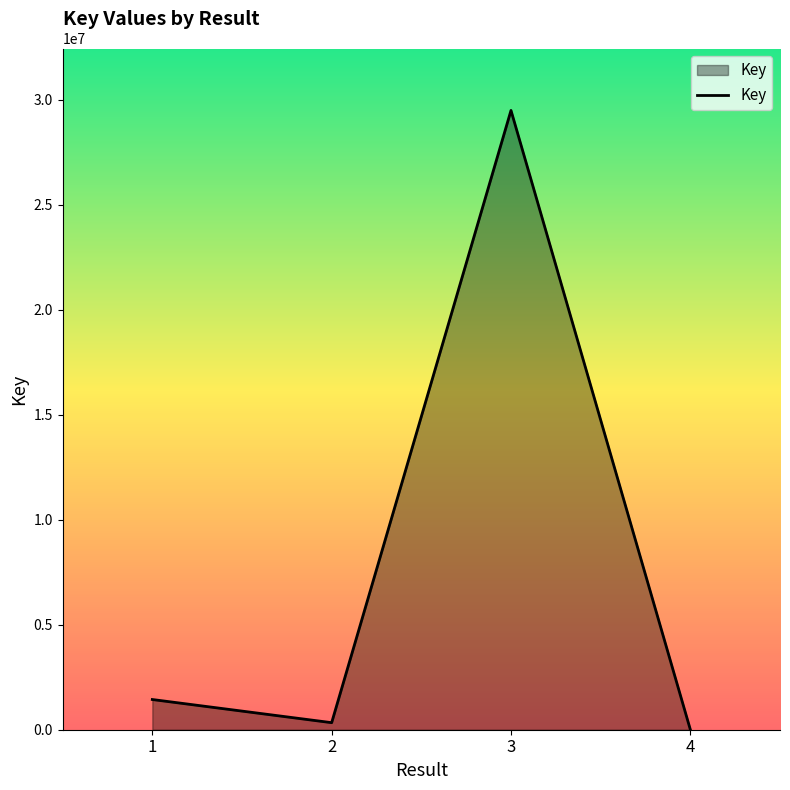

Reading left to right, what are all the values shown in this chart?

1438621	335861	29492217	6303